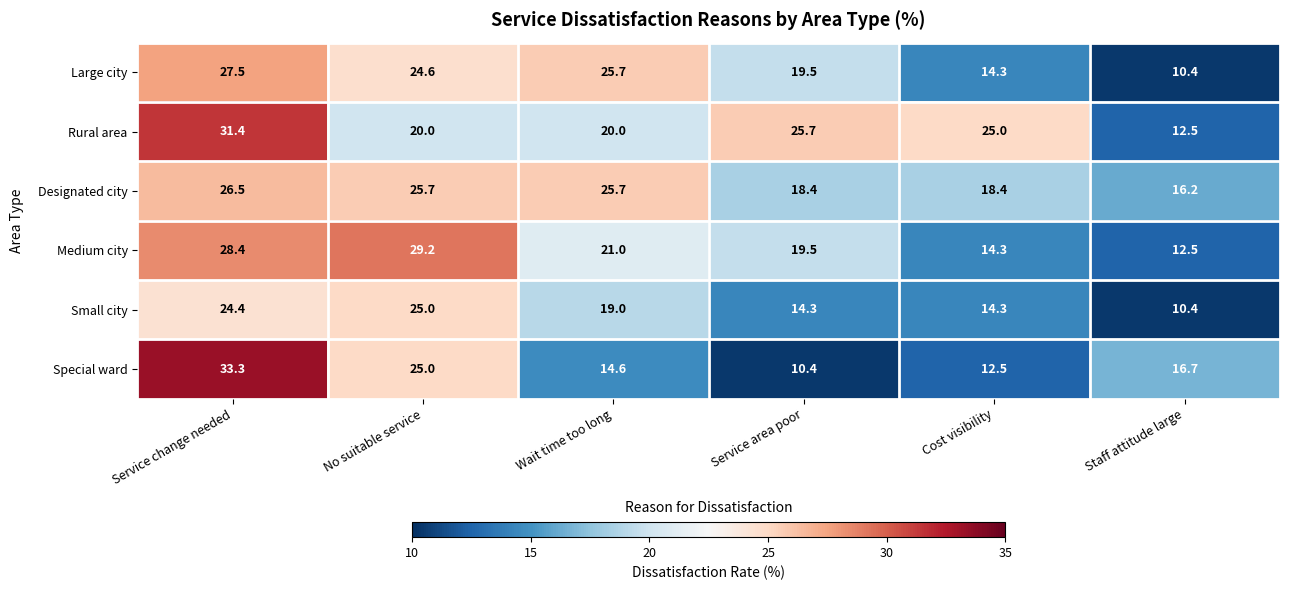

What is the minimum value shown in the chart?

10.4